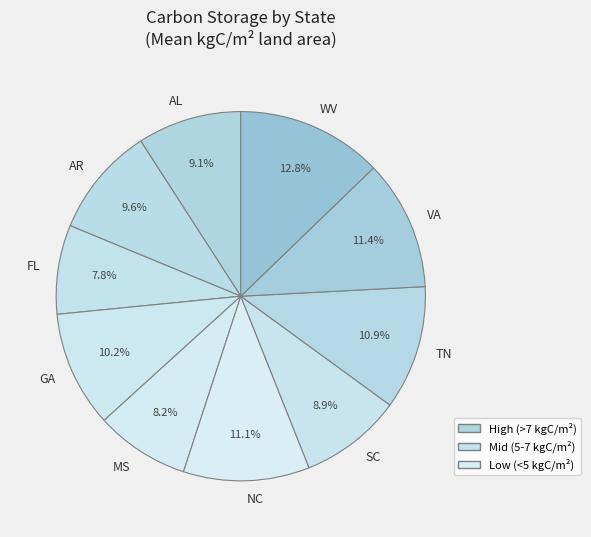

Which category has the biggest portion of the pie?

WV